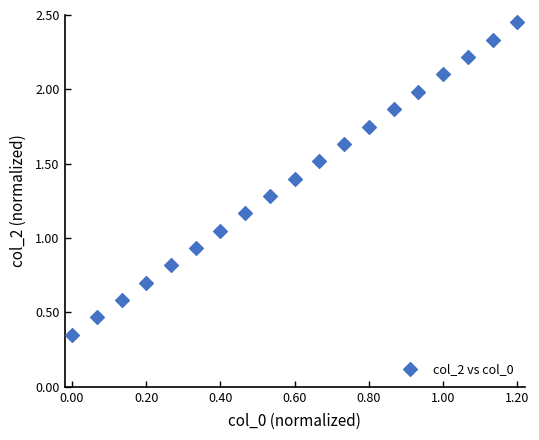

What is the range of Y values (max minus min)?

2.1